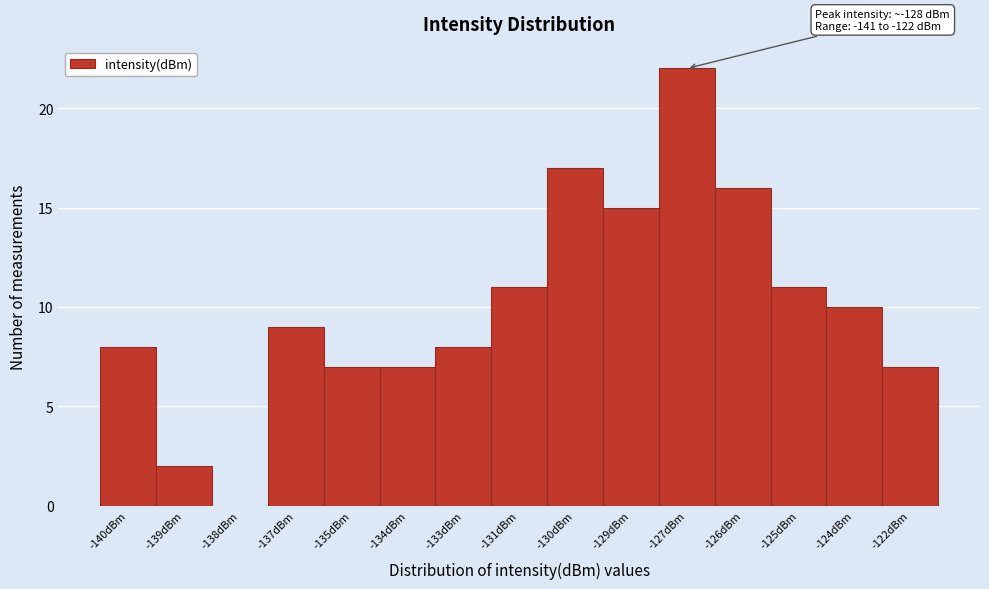

Reading right to left, list all the values displayed in this chart.

-122dBm=7	-124dBm=10	-125dBm=11	-126dBm=16	-127dBm=22	-129dBm=15	-130dBm=17	-131dBm=11	-133dBm=8	-134dBm=7	-135dBm=7	-137dBm=9	-138dBm=0	-139dBm=2	-140dBm=8